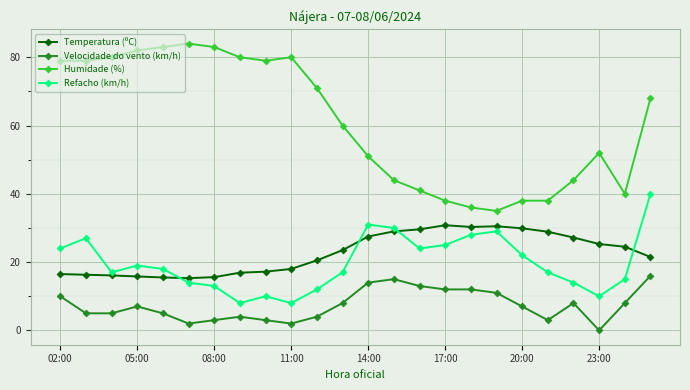

What is the maximum value shown in the chart?

84.0